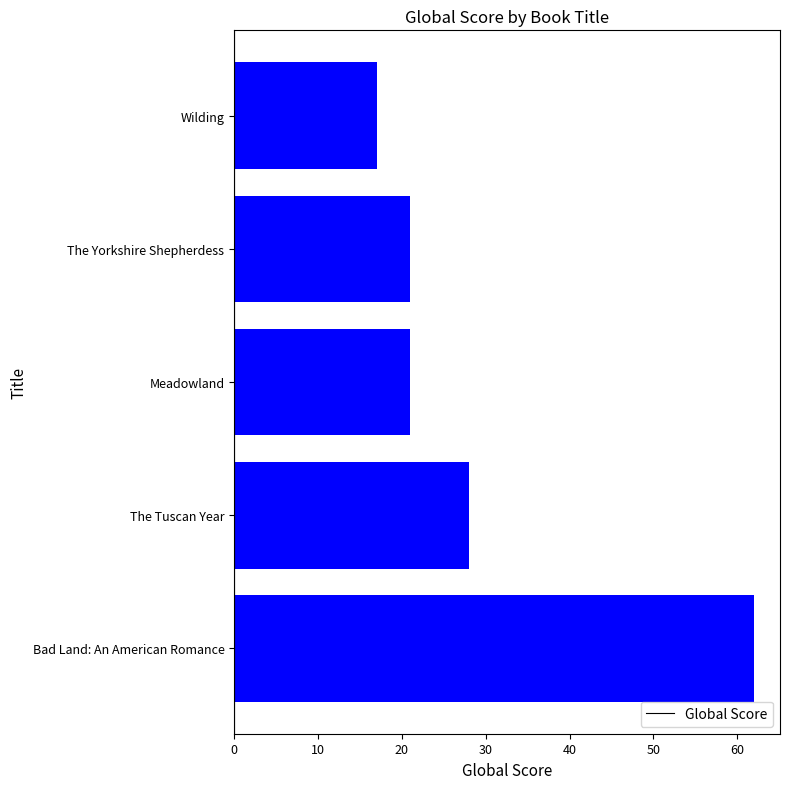

What is the smallest value displayed?

17